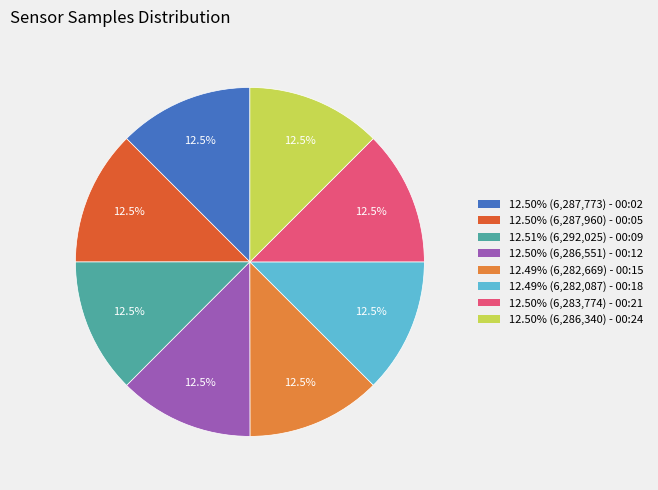

Is there a majority slice in this chart?

No